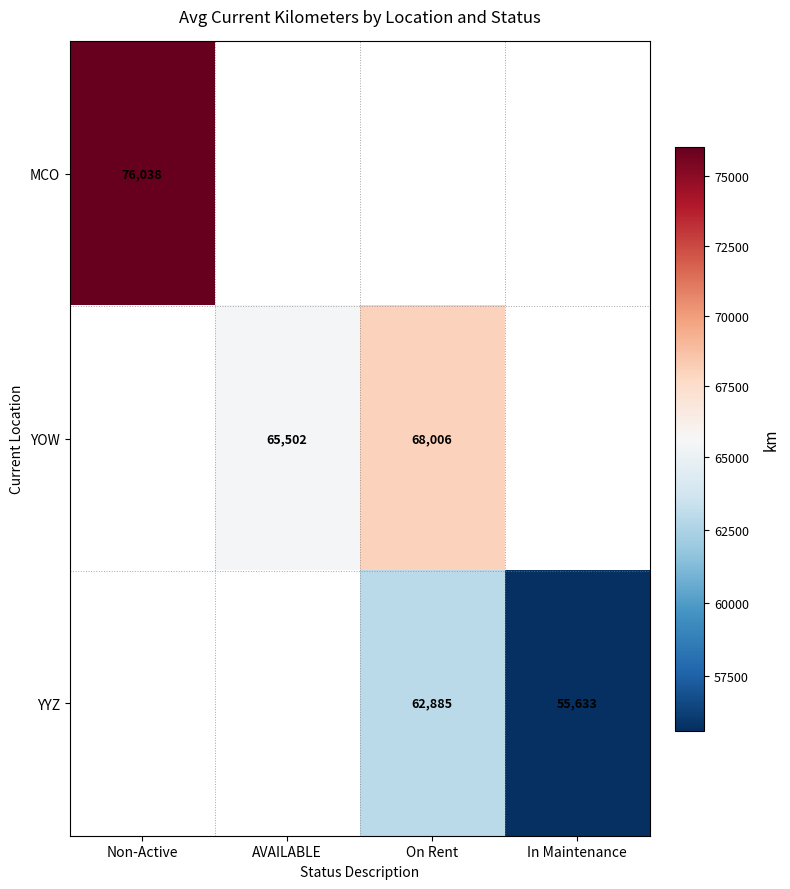

The YOW series shows 100890 at AVAILABLE. True or false?

False